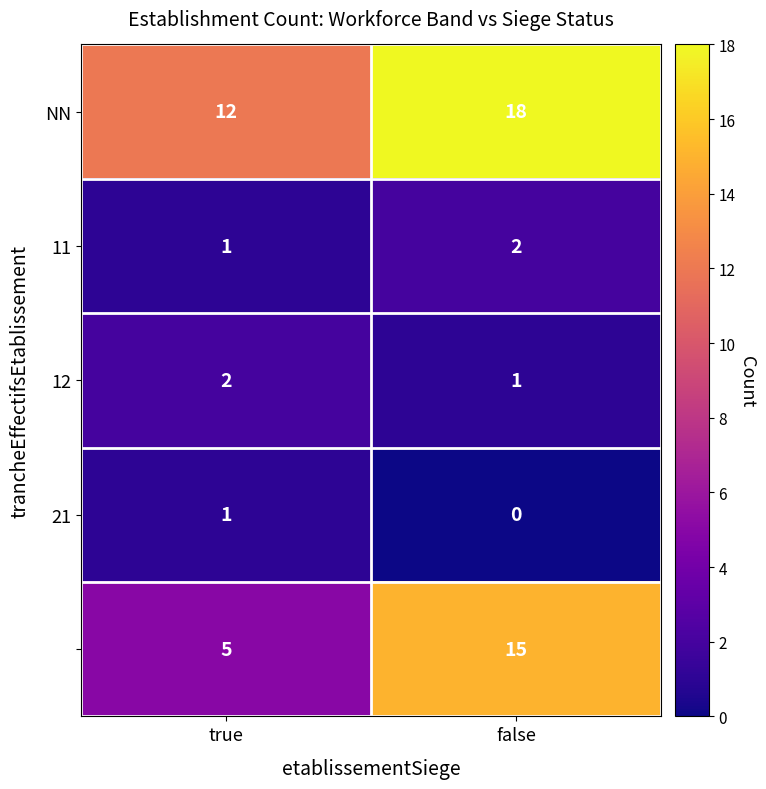

What is the difference between the highest and lowest values at false?

18